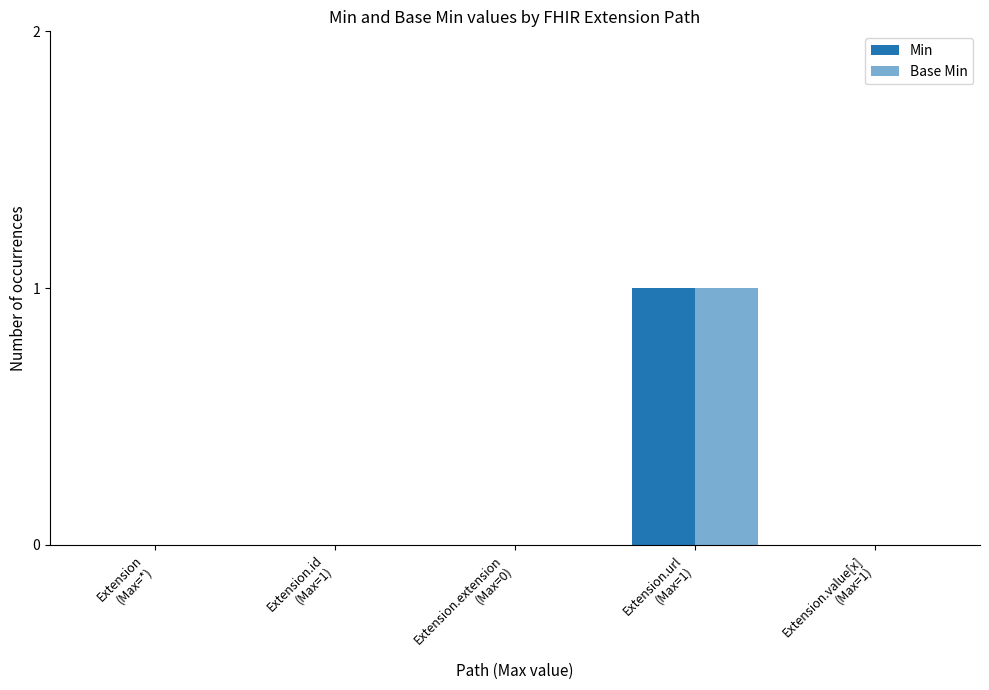

Does the chart contain stacked bars?

No